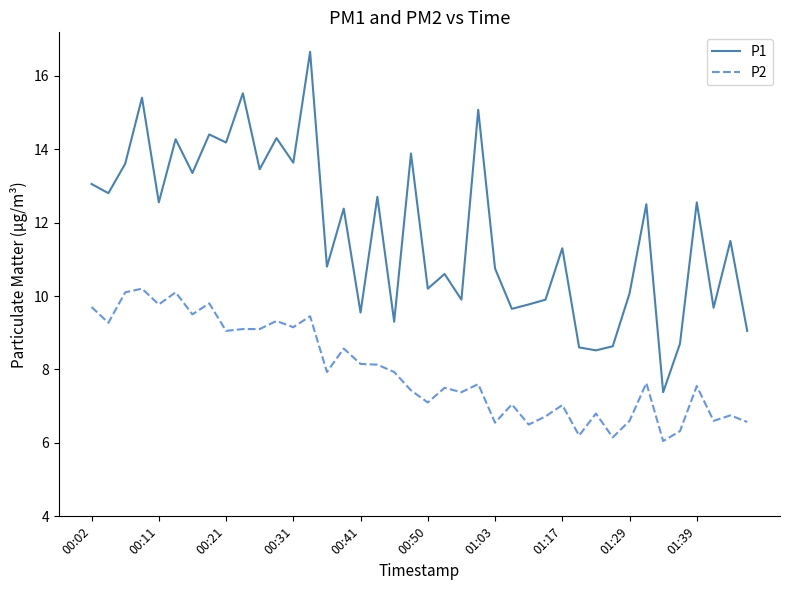

What is the maximum value for P2?

10.2